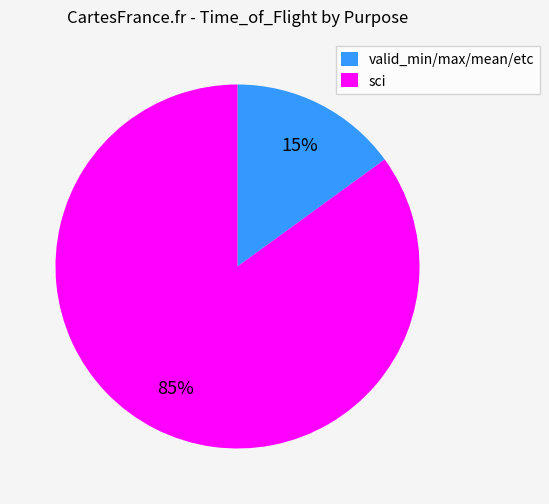

What percentage is the sci slice, to the nearest percent?

85%